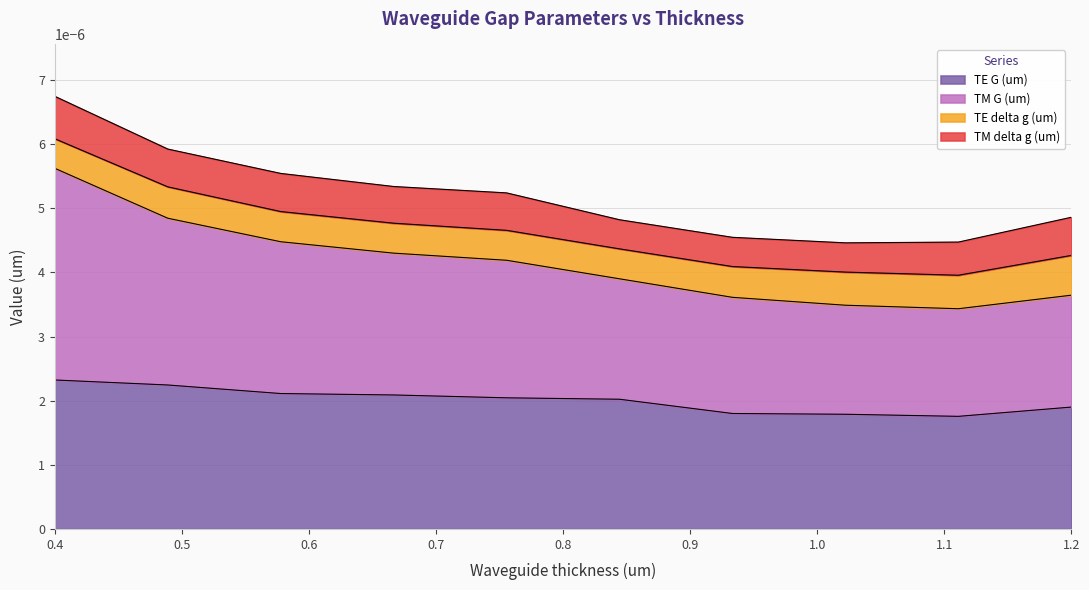

Does the chart have visible grid lines?

Yes